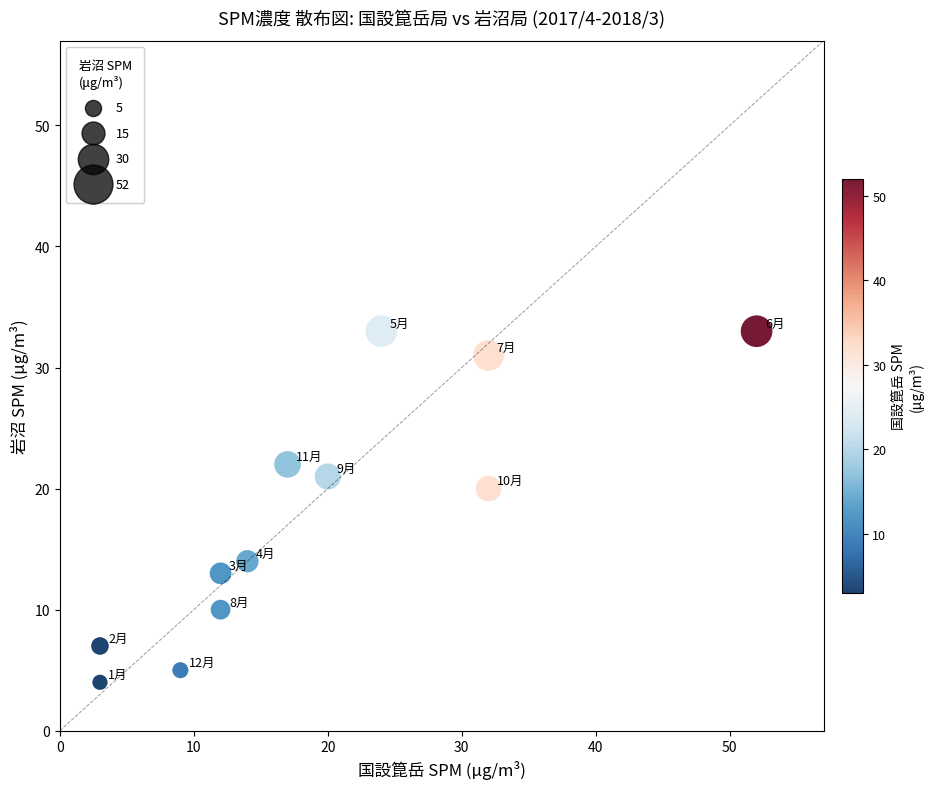

What Y value in the scatter plot is closest to 18?

20